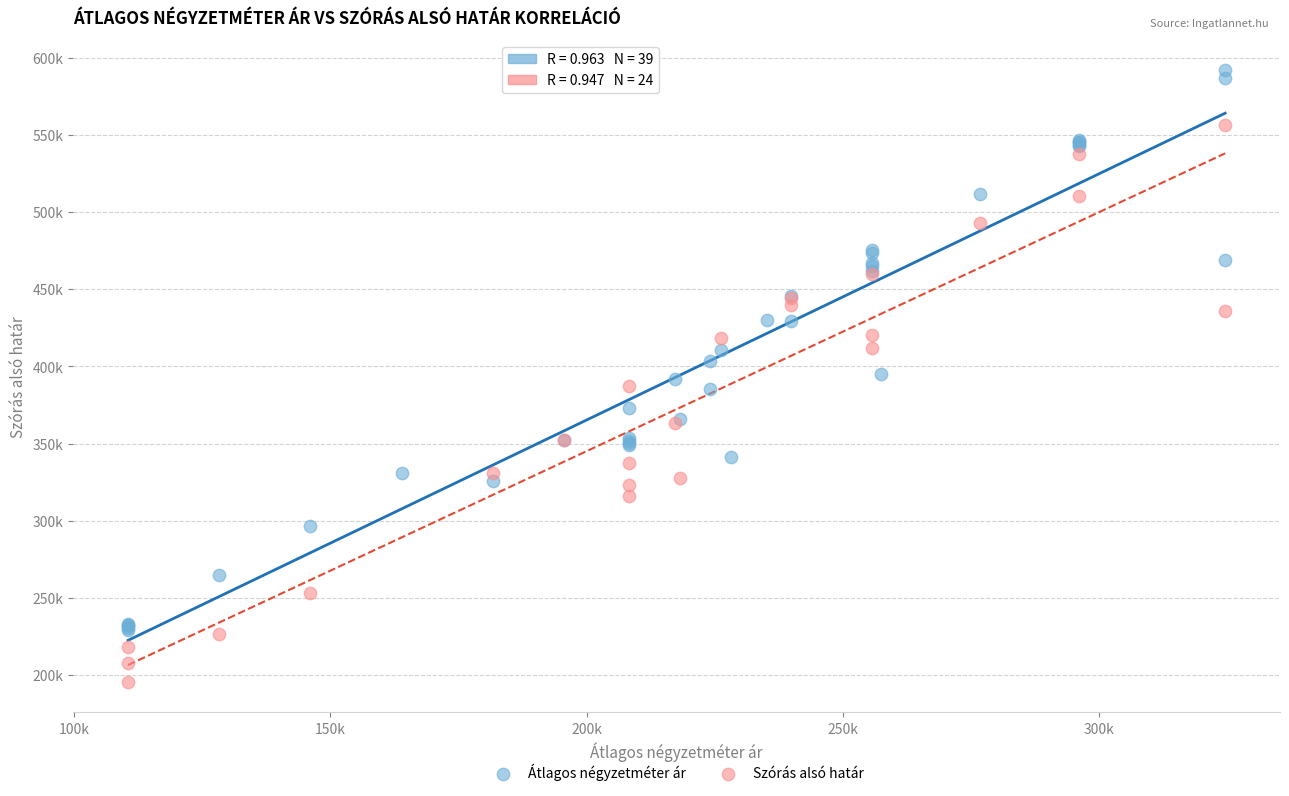

What are all the series names shown in the legend?

Átlagos négyzetméter ár, Szórás alsó határ